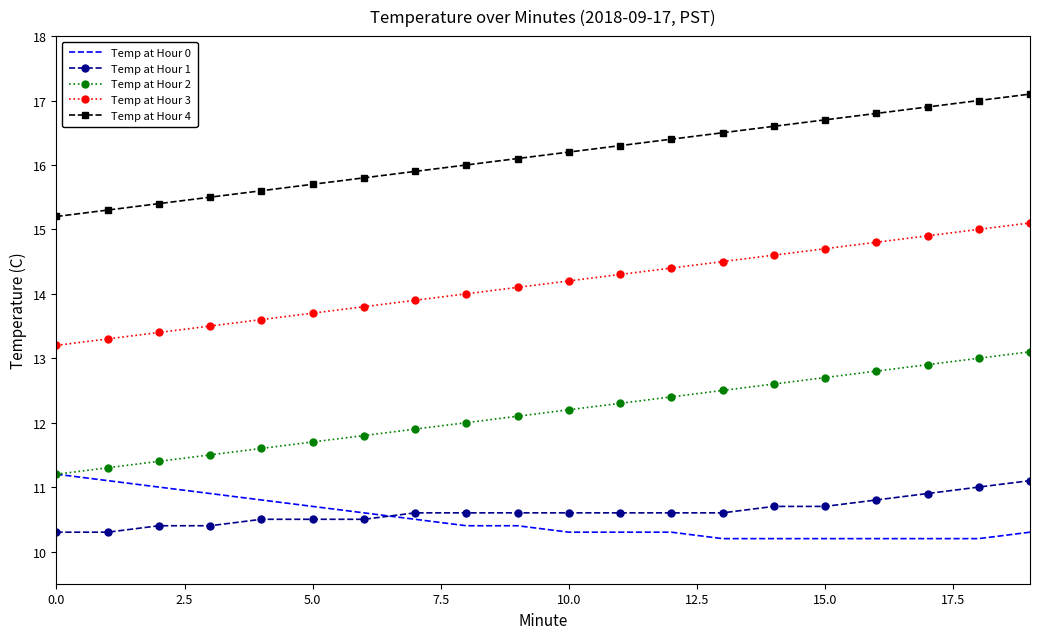

True or false: Temp at Hour 3 has more than 0 interior local peaks.

False